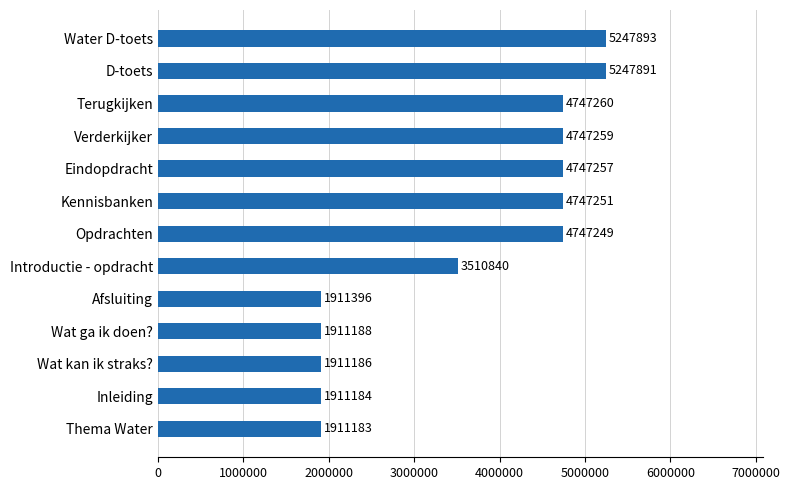

Which has a higher value, Wat kan ik straks? or Eindopdracht?

Eindopdracht